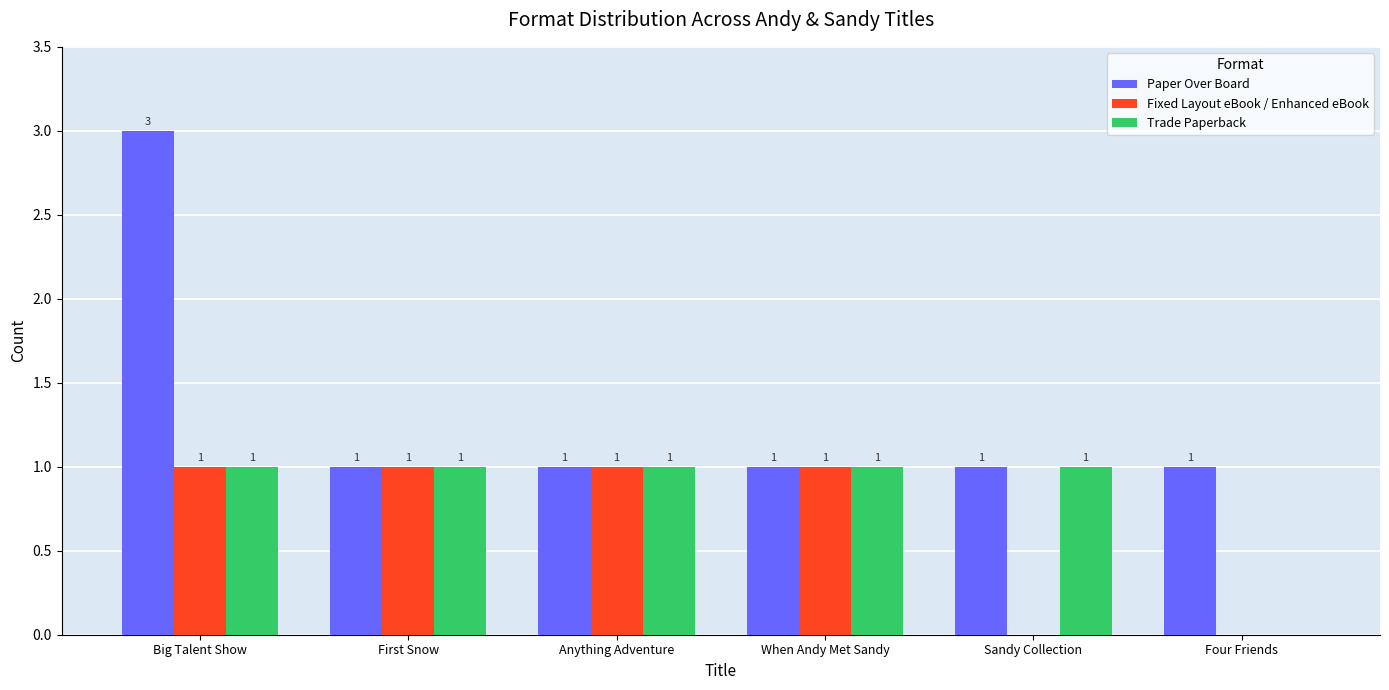

Is the value of Fixed Layout eBook / Enhanced eBook at Anything Adventure greater than the value of Trade Paperback at Four Friends?

Yes